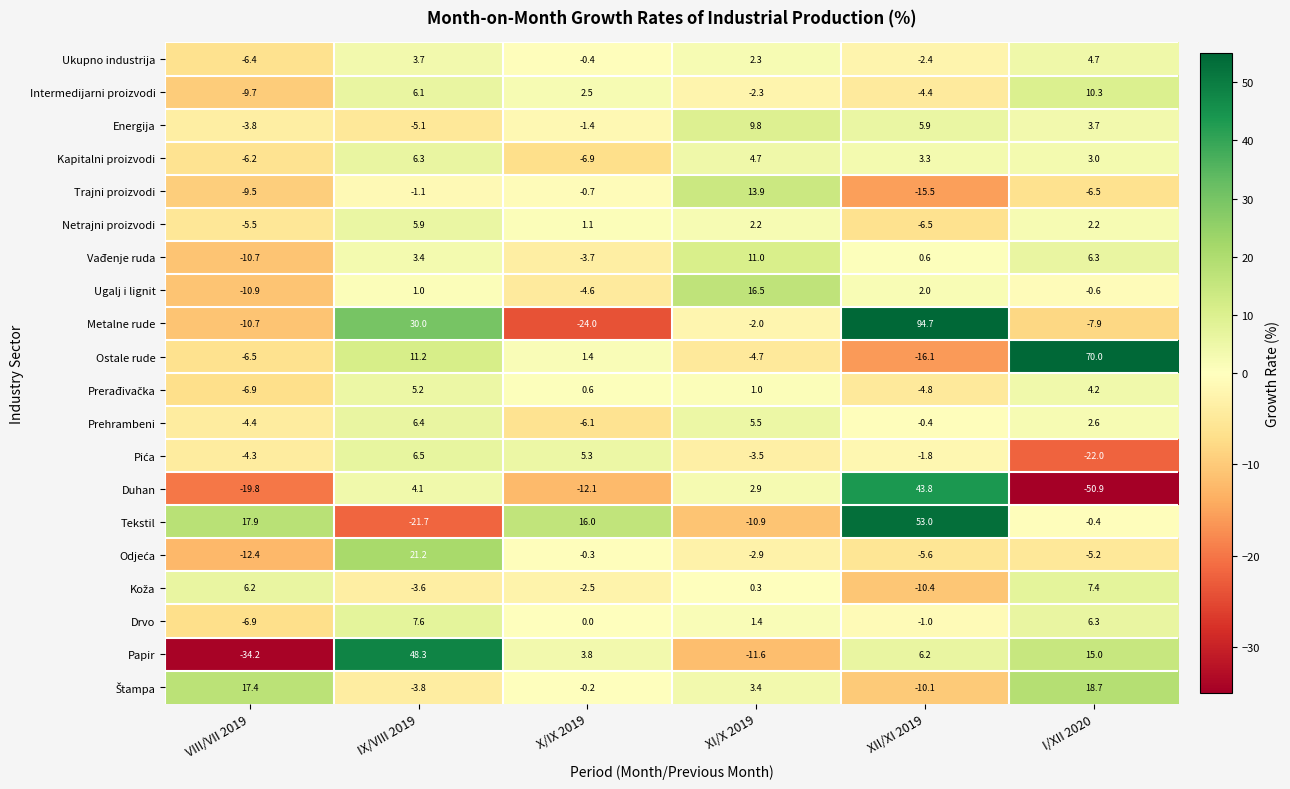

At which category is the sum across all series the highest?

IX/VIII 2019